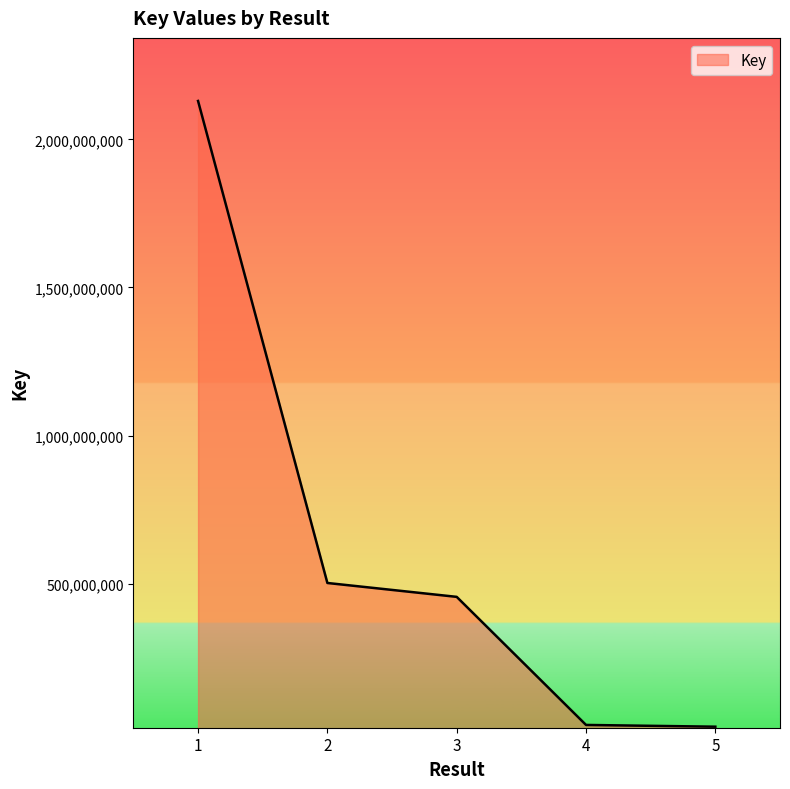

Is it true that the value at 3 is 804951909?

False